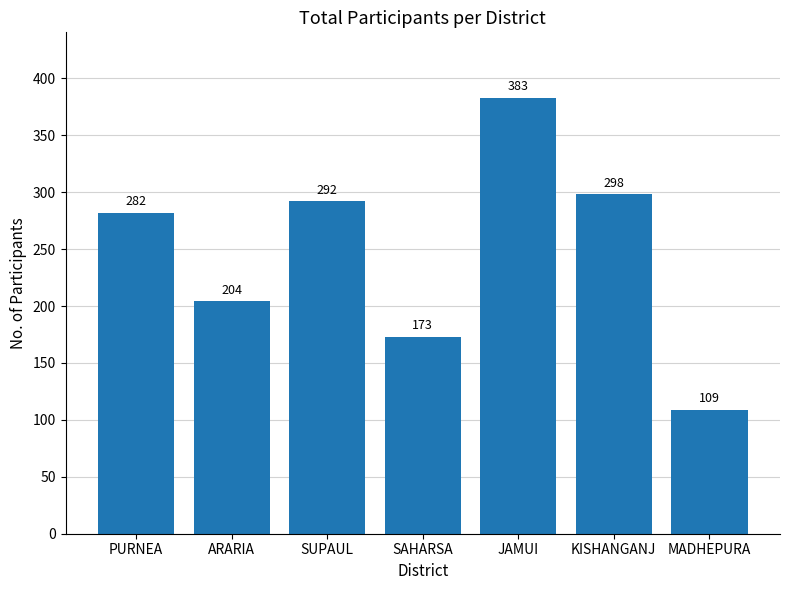

At which category does the chart reach its minimum across all series?

MADHEPURA